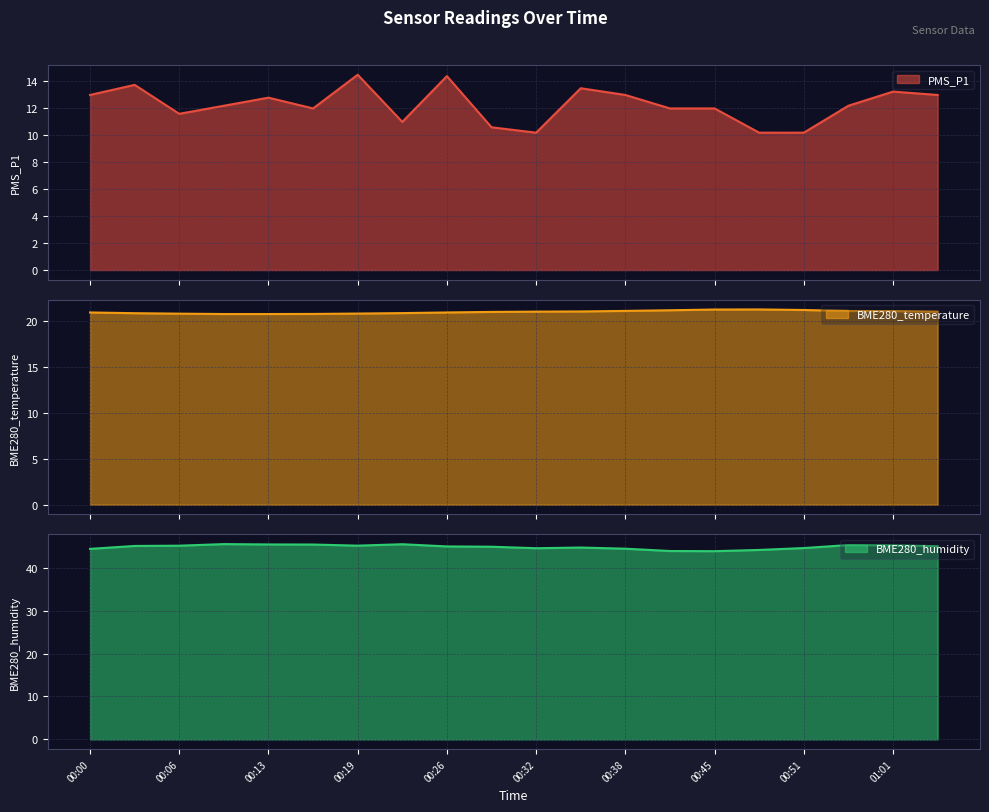

What is the minimum value for PMS_P1?

10.2